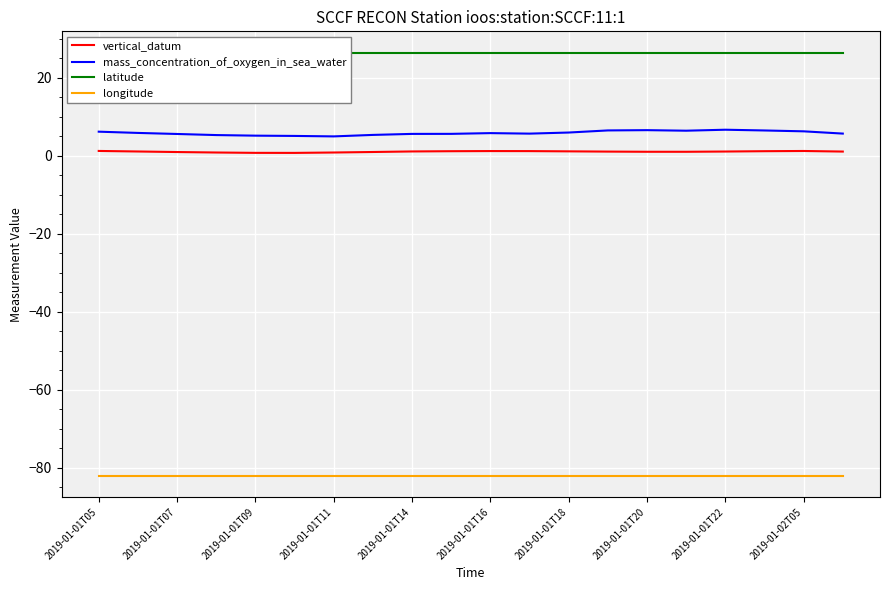

The longitude series shows -82.1 at 2019-01-01T22. True or false?

True